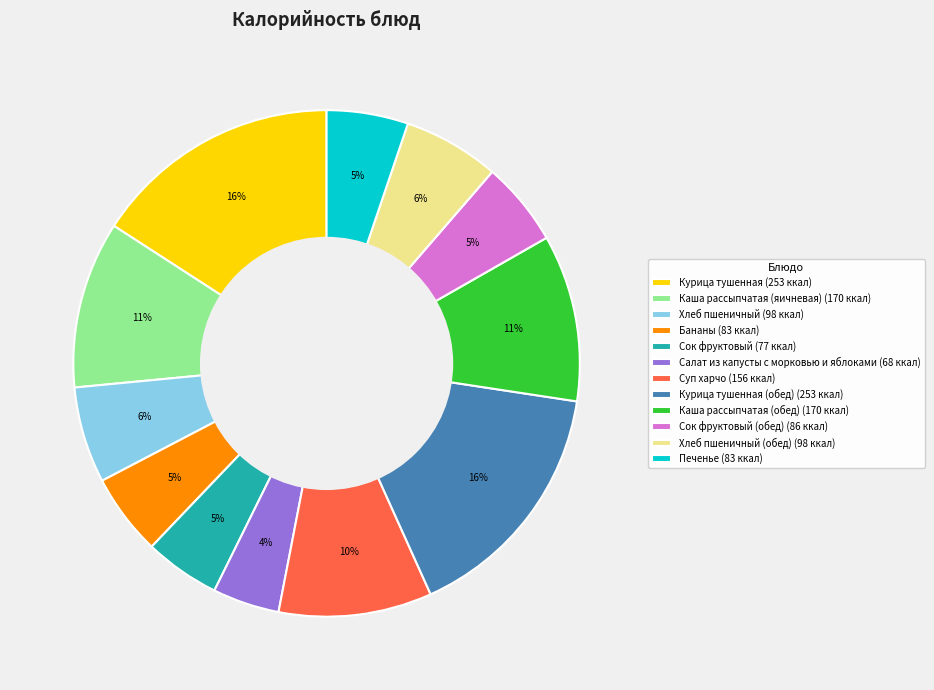

Does Суп харчо (156 ккал) represent more than half of the total?

No